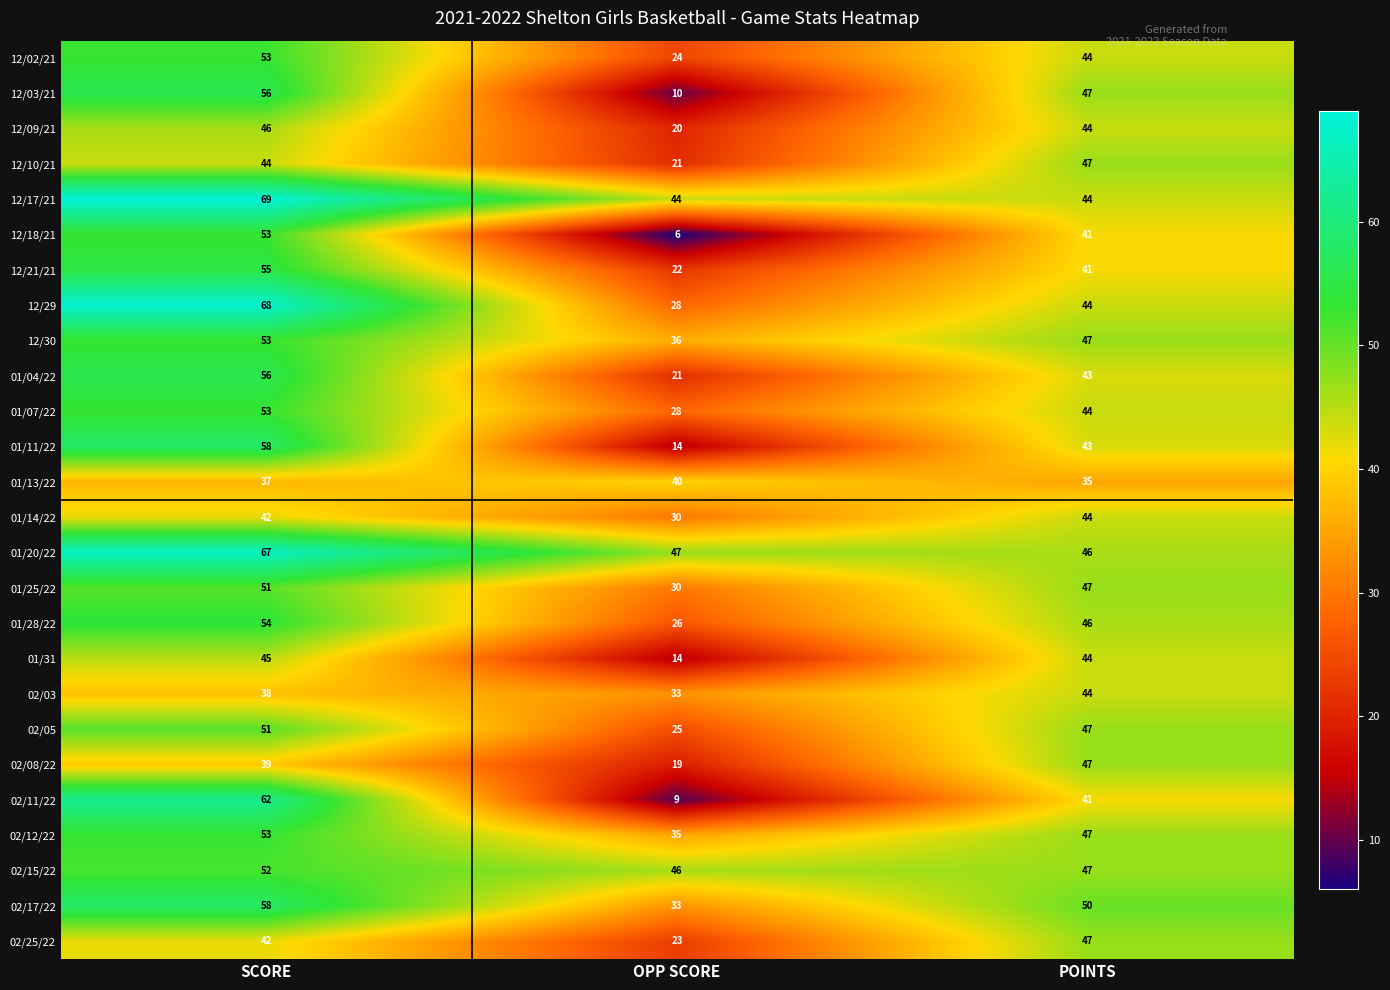

Is it true that 12/02/21 equals 24 at OPP SCORE?

True